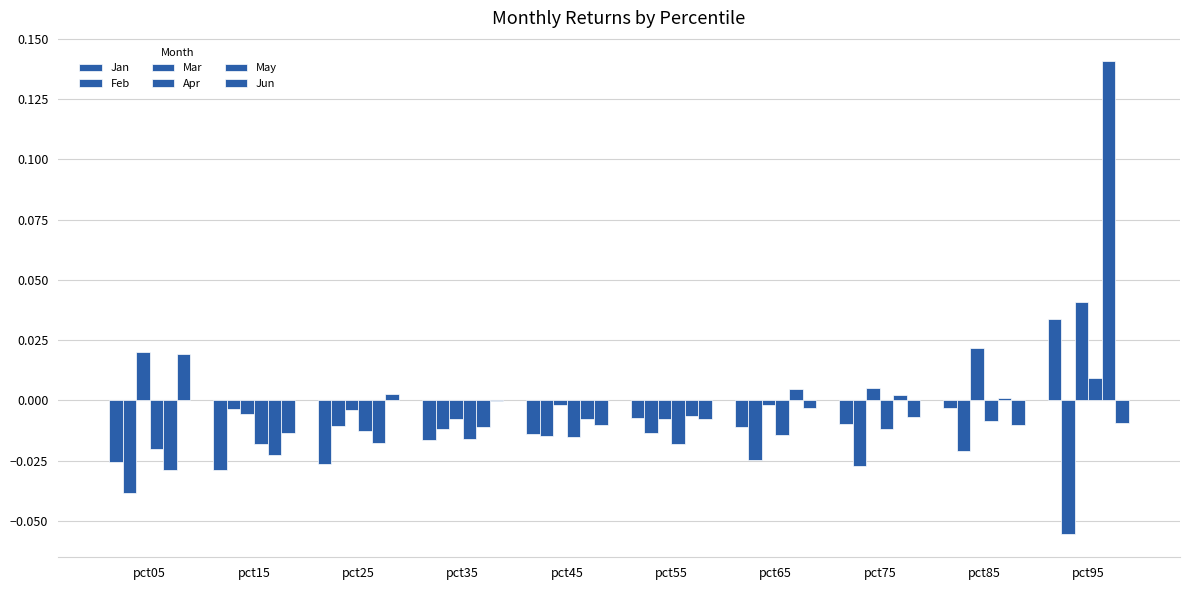

How many values in Apr are above zero?

1